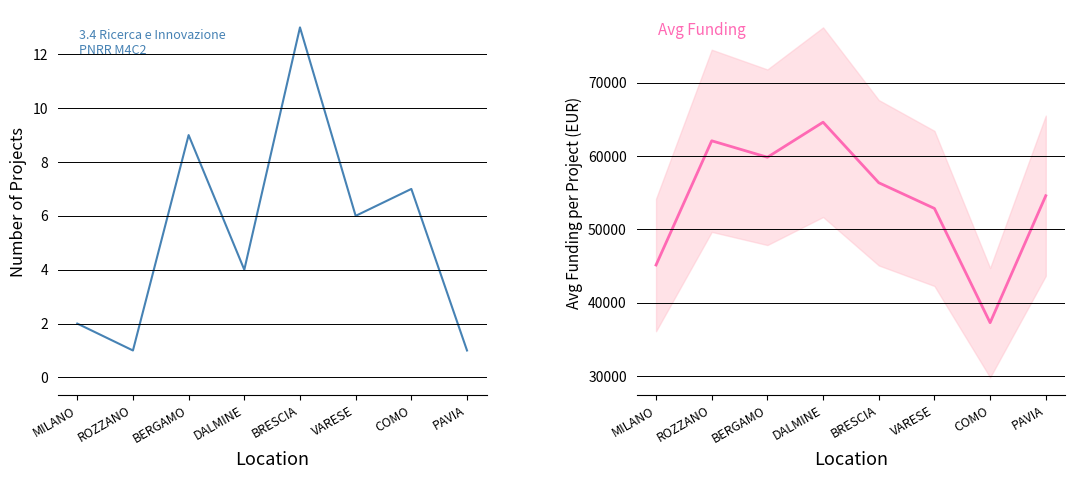

At which category is the sum across all series the highest?

DALMINE